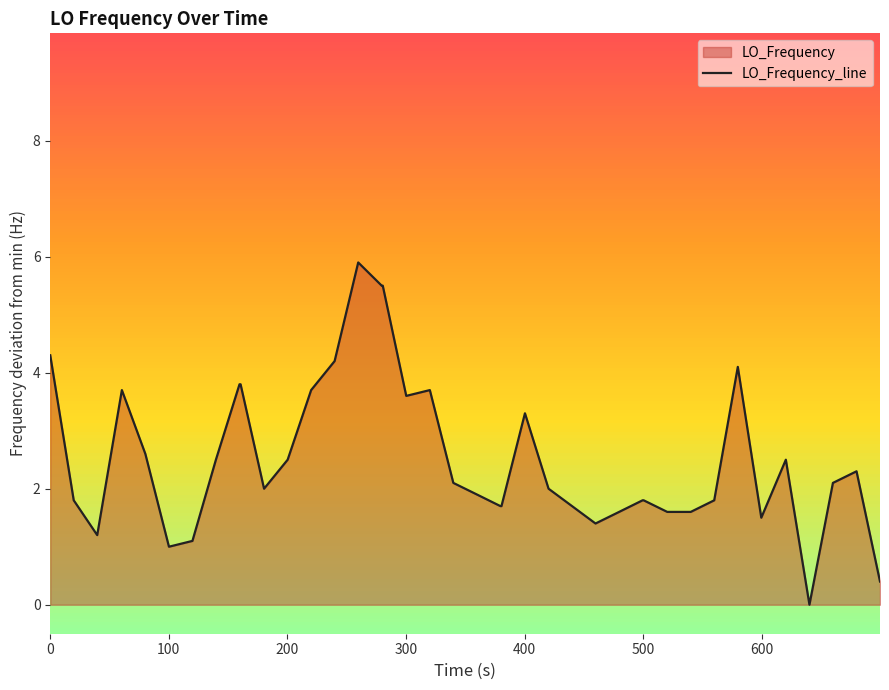

How many points are higher than both their immediate neighbors (excluding endpoints)?

7